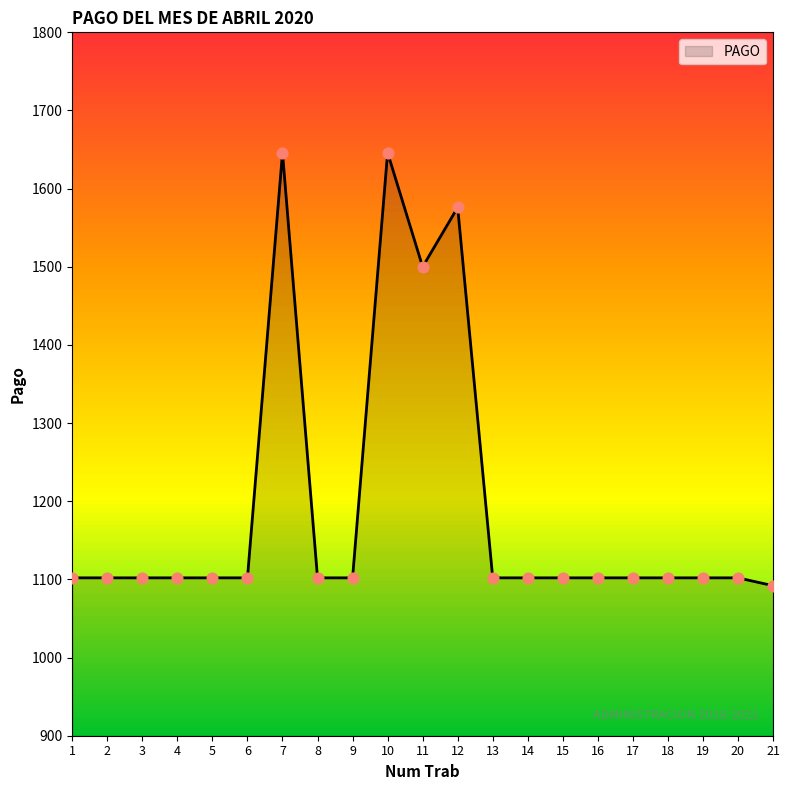

Approximately how many times larger is the value at 18 compared to 6?

1.0